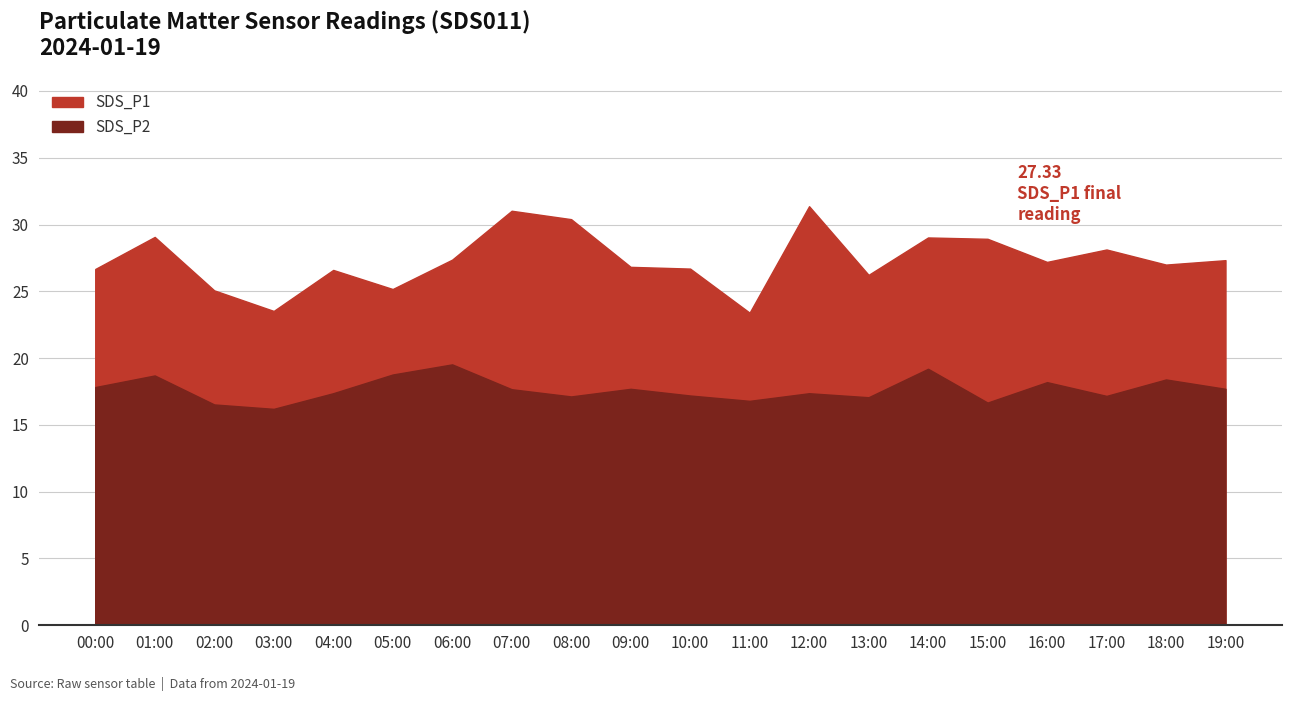

What is the difference between the second highest and second lowest values in the SDS_P1 series?

7.5